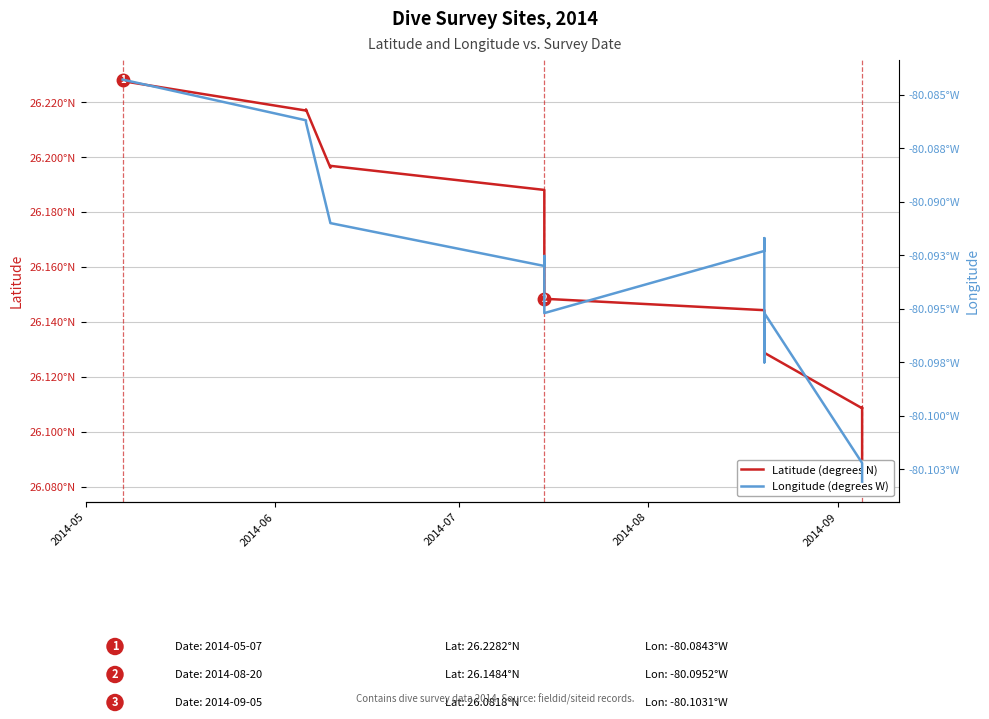

What are all the series names shown in the legend?

Latitude (degrees N), Longitude (degrees W)